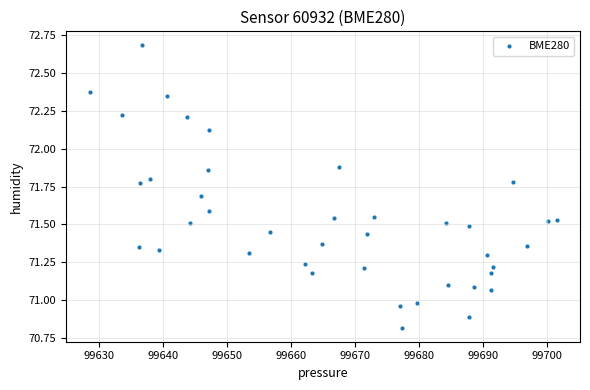

What is the range of Y values (max minus min)?

1.9